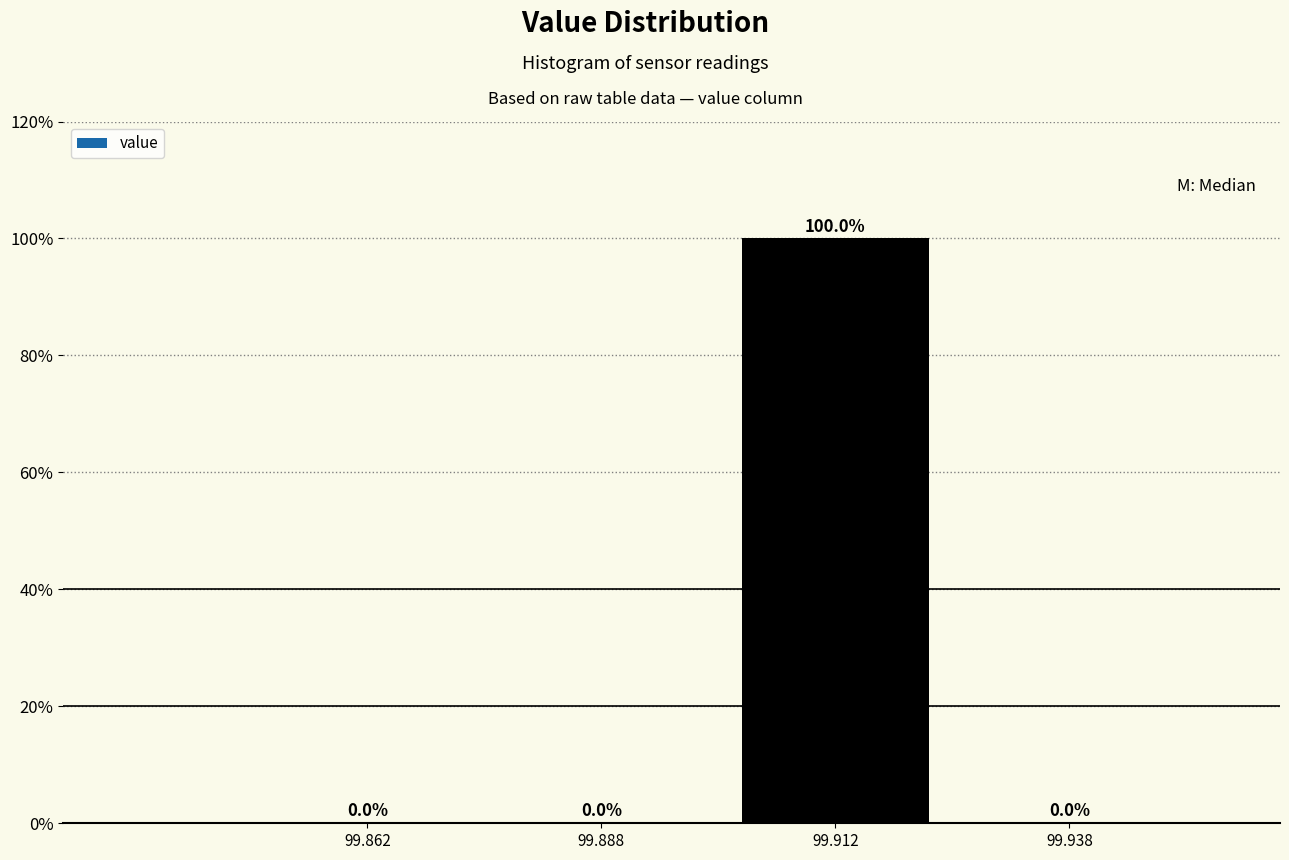

Reading left to right, list every bar in this chart as the range it spans on the x-axis followed by its height.

99.850 to 99.875: 0.0
99.875 to 99.900: 0.0
99.900 to 99.925: 100.0
99.925 to 99.950: 0.0